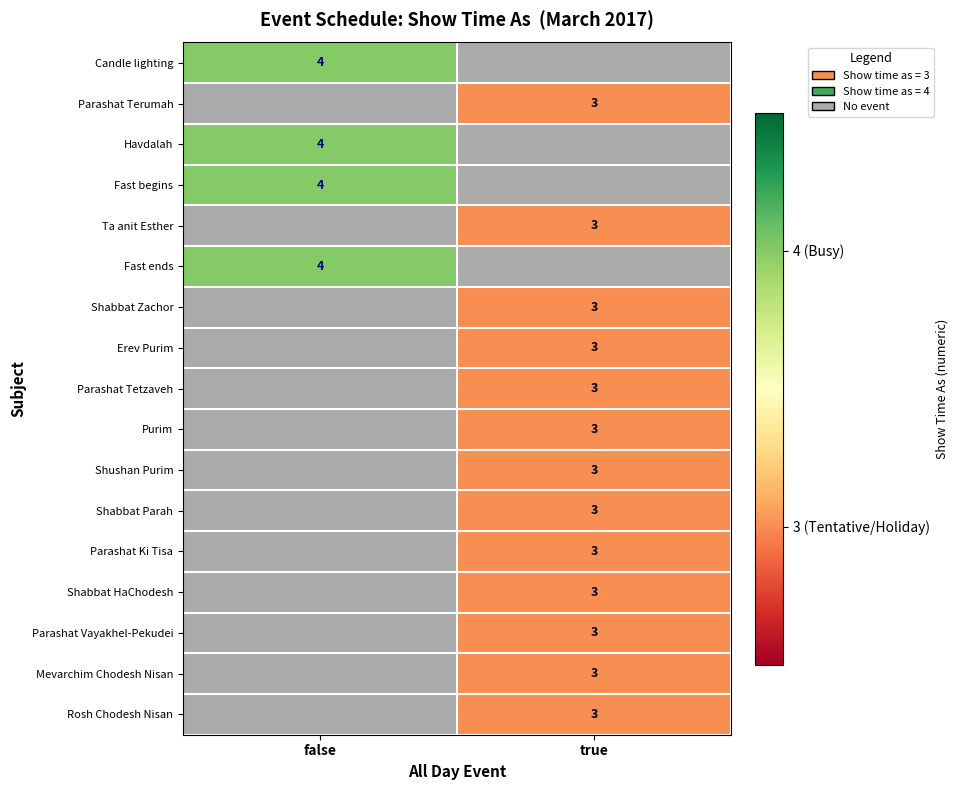

At how many categories does at least one series exceed 3?

1